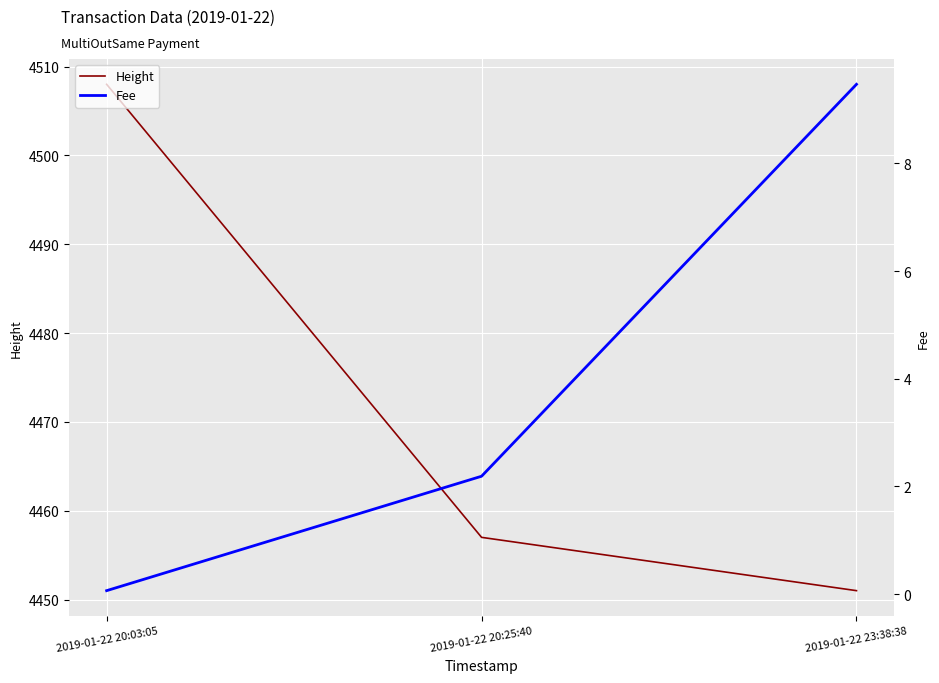

Between 2019-01-22 20:25:40 and 2019-01-22 20:03:05, which is larger?

2019-01-22 20:03:05